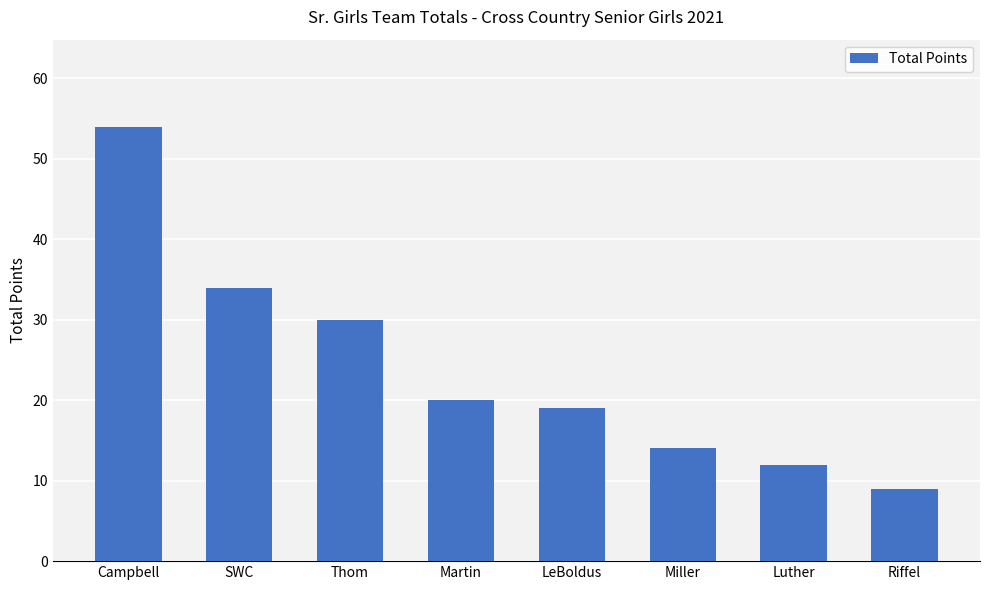

Reading left to right, transcribe all the data shown in this chart.

Campbell=54	SWC=34	Thom=30	Martin=20	LeBoldus=19	Miller=14	Luther=12	Riffel=9